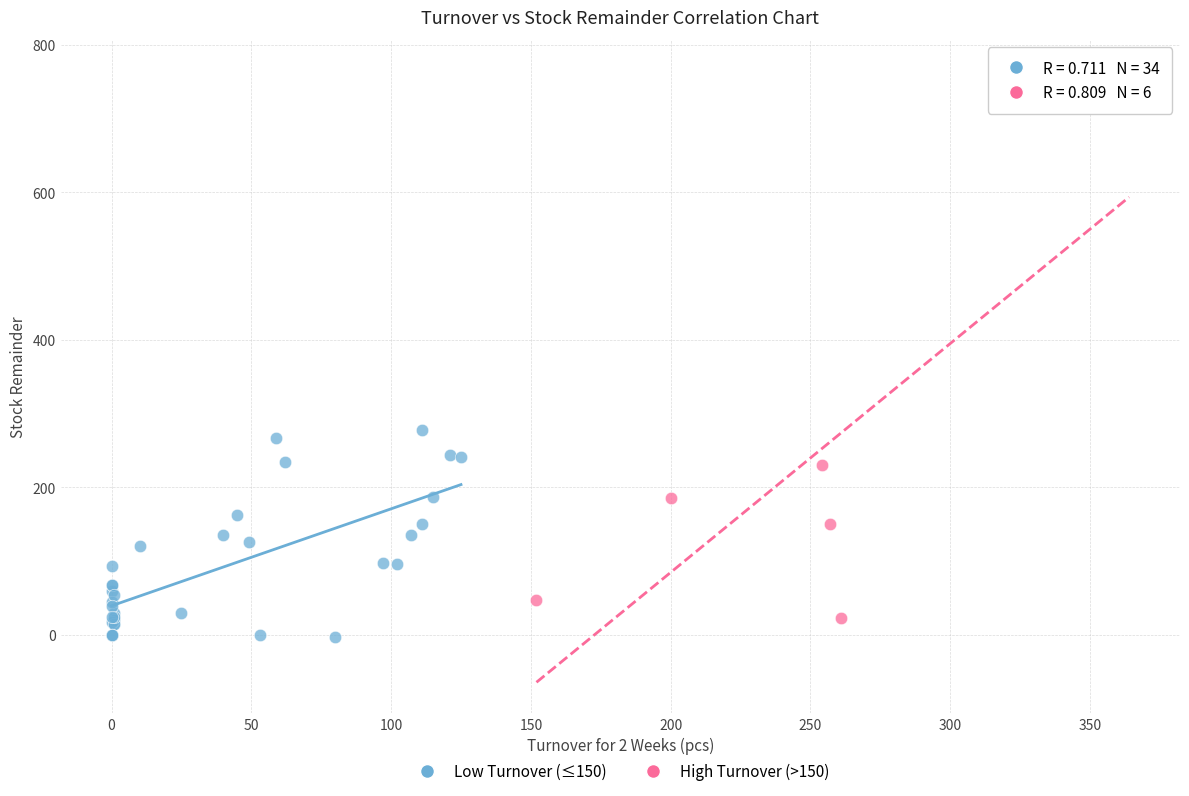

Which series reaches the maximum Y coordinate?

High Turnover (>150)